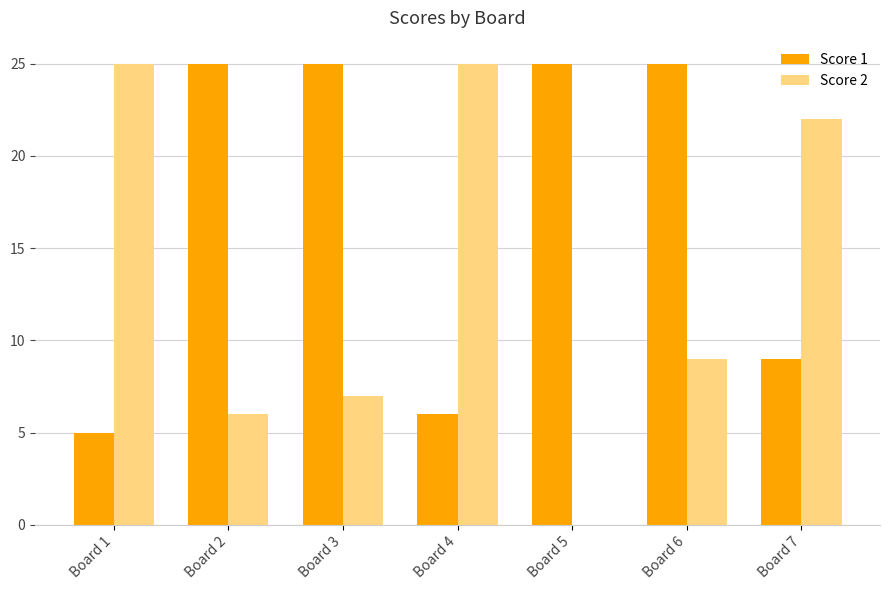

Reading left to right, transcribe all the data shown in this chart.

Score 1: Board 1=5	Board 2=25	Board 3=25	Board 4=6	Board 5=25	Board 6=25	Board 7=9
Score 2: Board 1=25	Board 2=6	Board 3=7	Board 4=25	Board 5=0	Board 6=9	Board 7=22